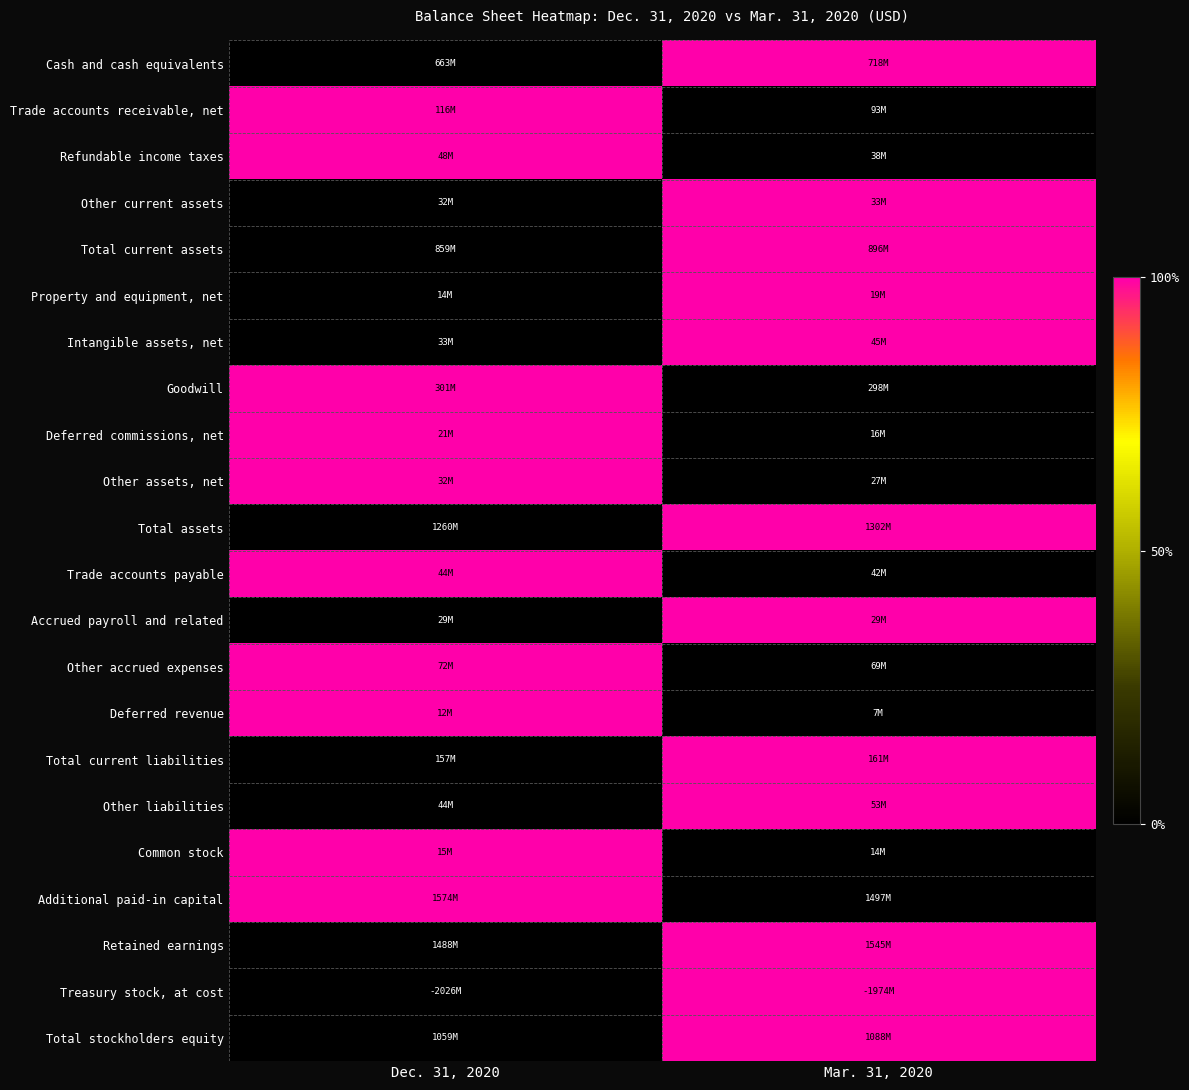

How many distinct data groups are displayed?

22